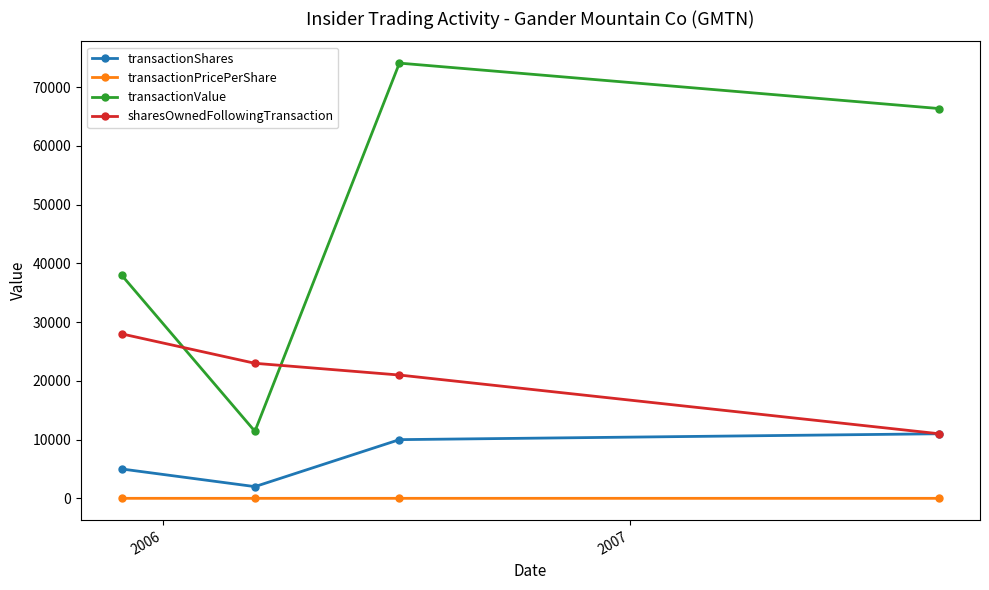

True or false: transactionPricePerShare and transactionValue intersect in this chart.

False